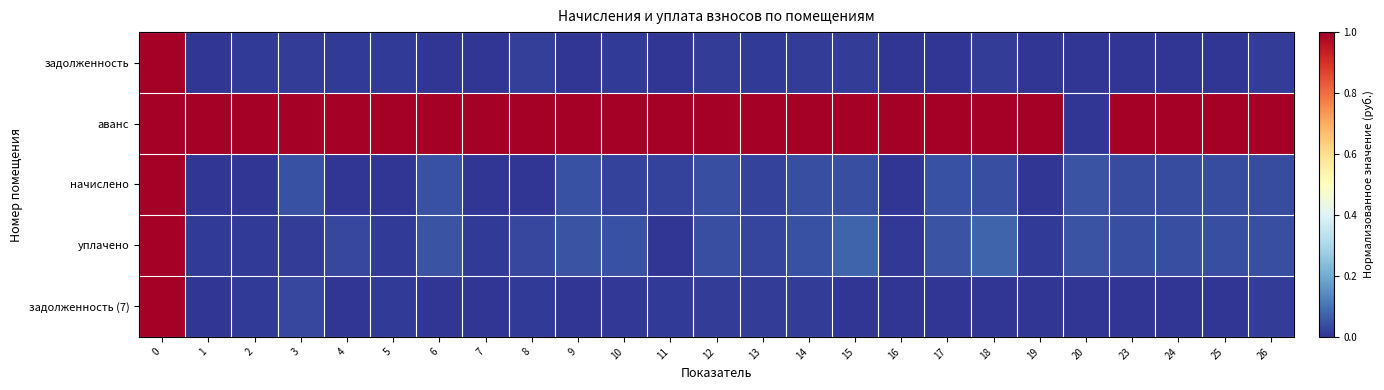

Rank the series at 3 from highest to lowest value.

аванс, начислено, задолженность (7), задолженность, уплачено